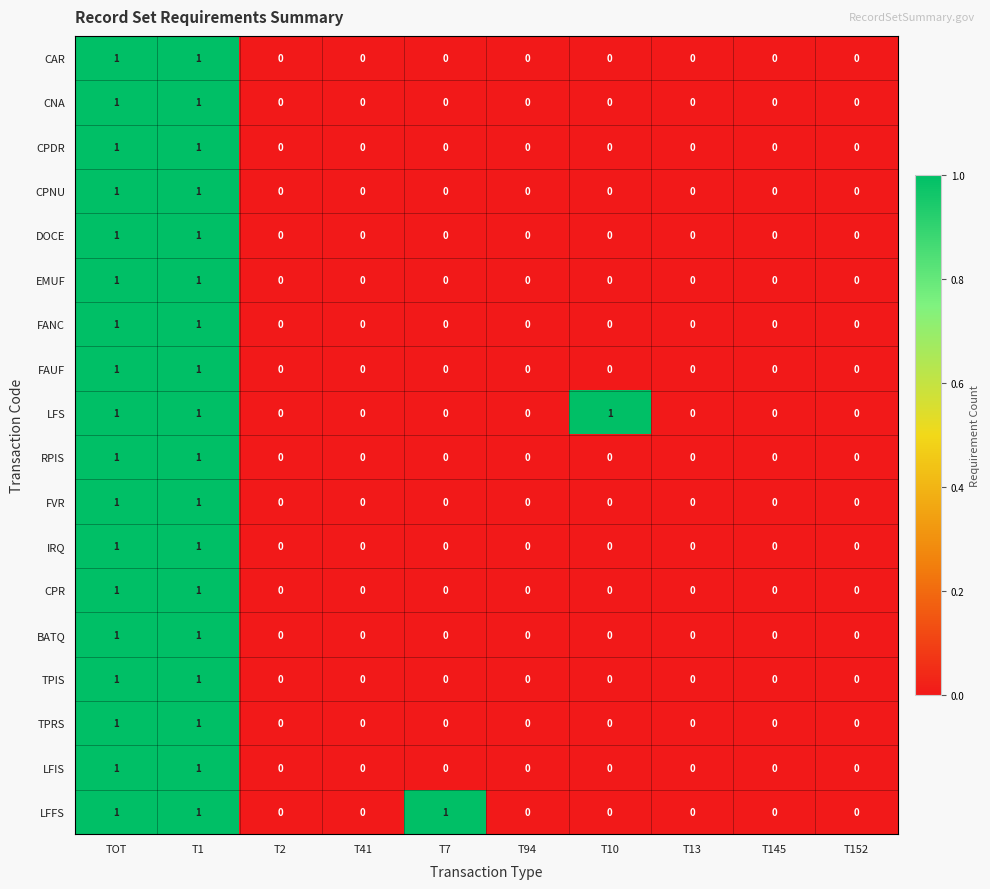

Count the number of categories in the chart.

10